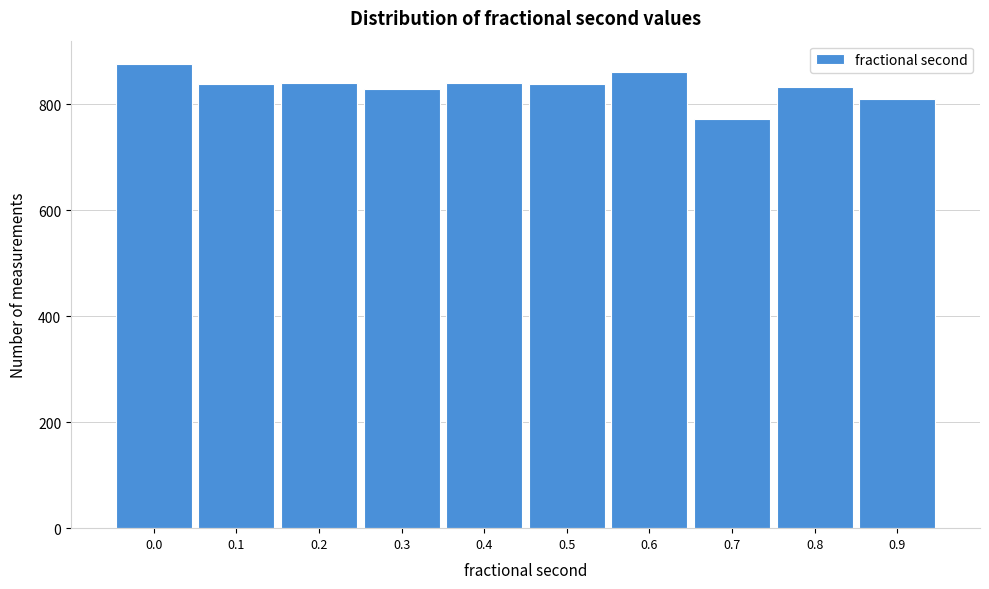

What is the sum of all values?

8336